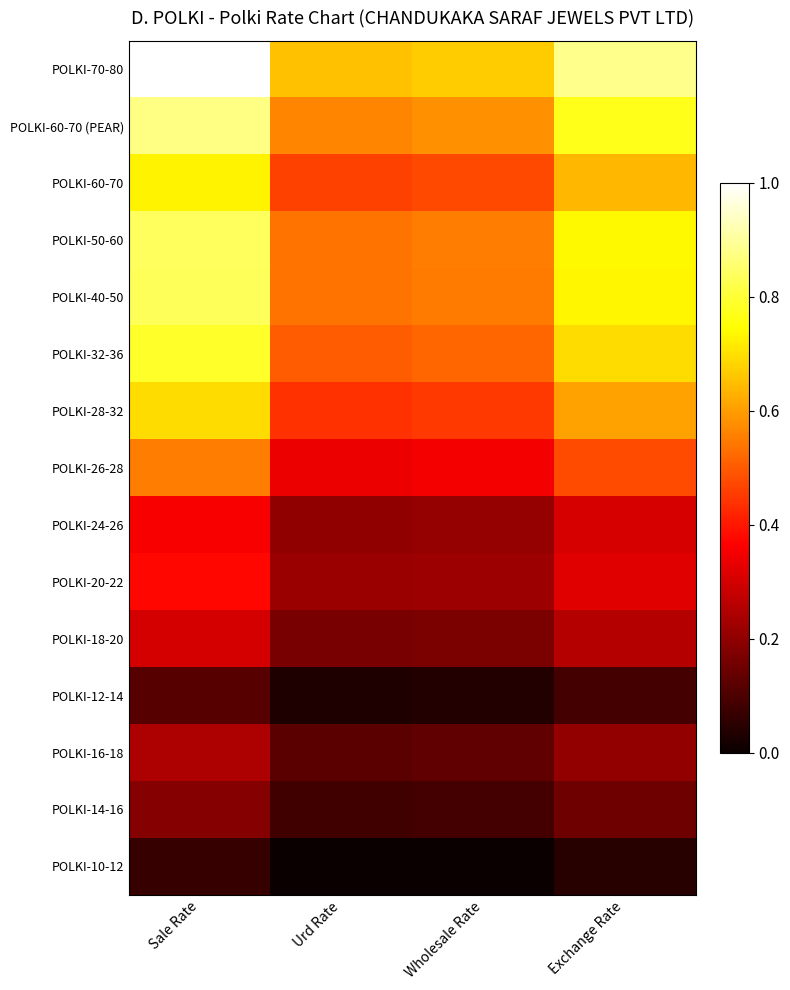

How many series are shown in this chart?

15